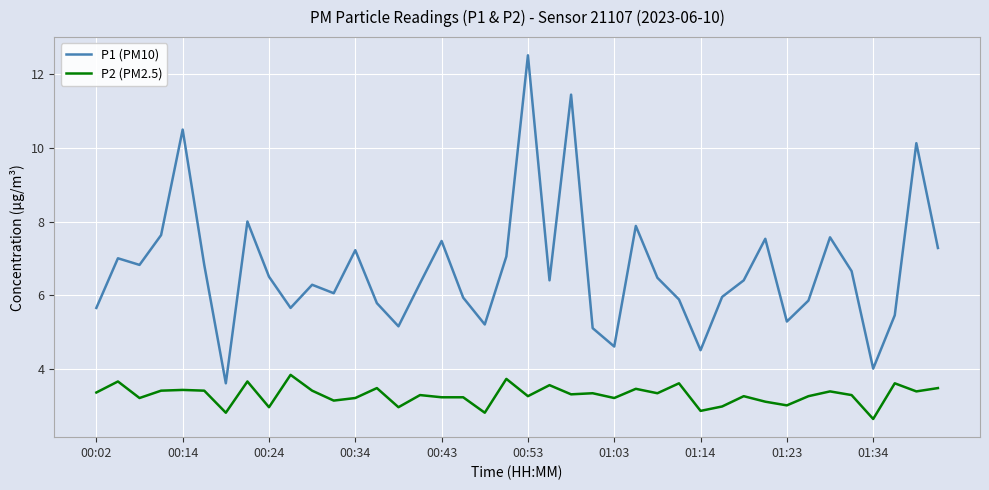

True or false: P1 (PM10) and P2 (PM2.5) cross at least once.

False